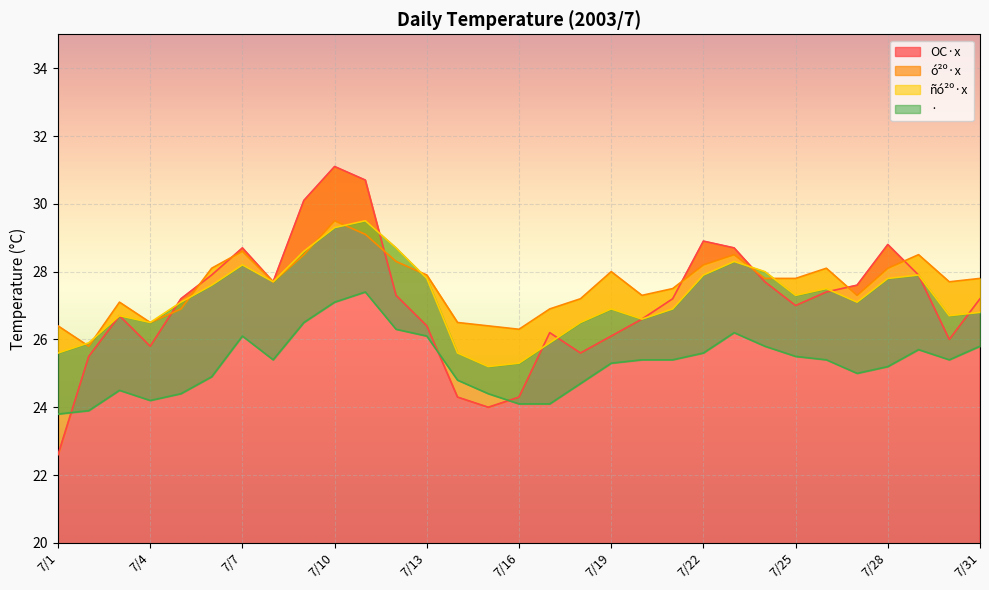

Which has a higher value, 7/25 or 7/22?

7/22